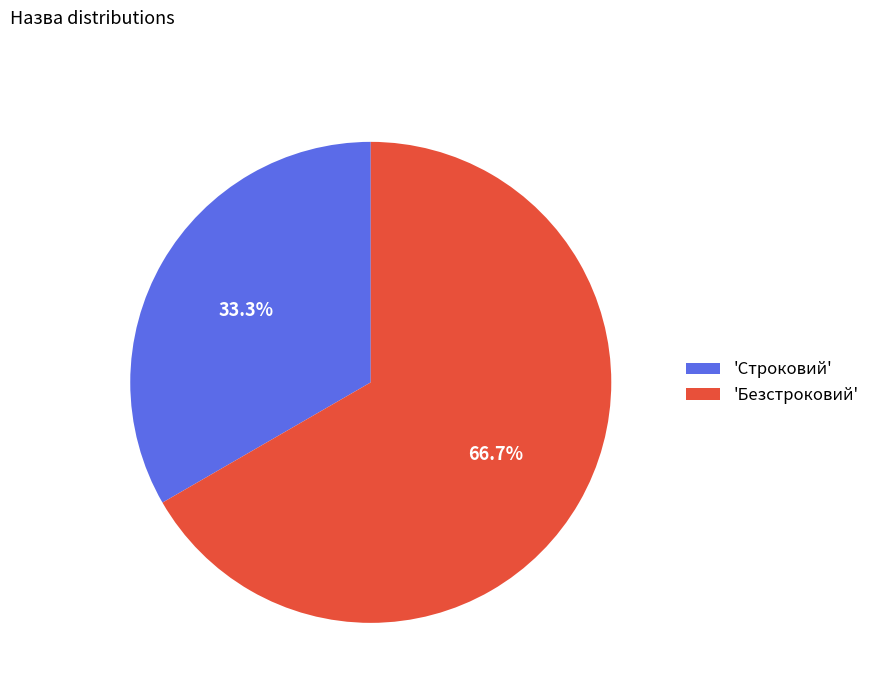

Rank the categories by value from highest to lowest.

'Безстроковий', 'Строковий'